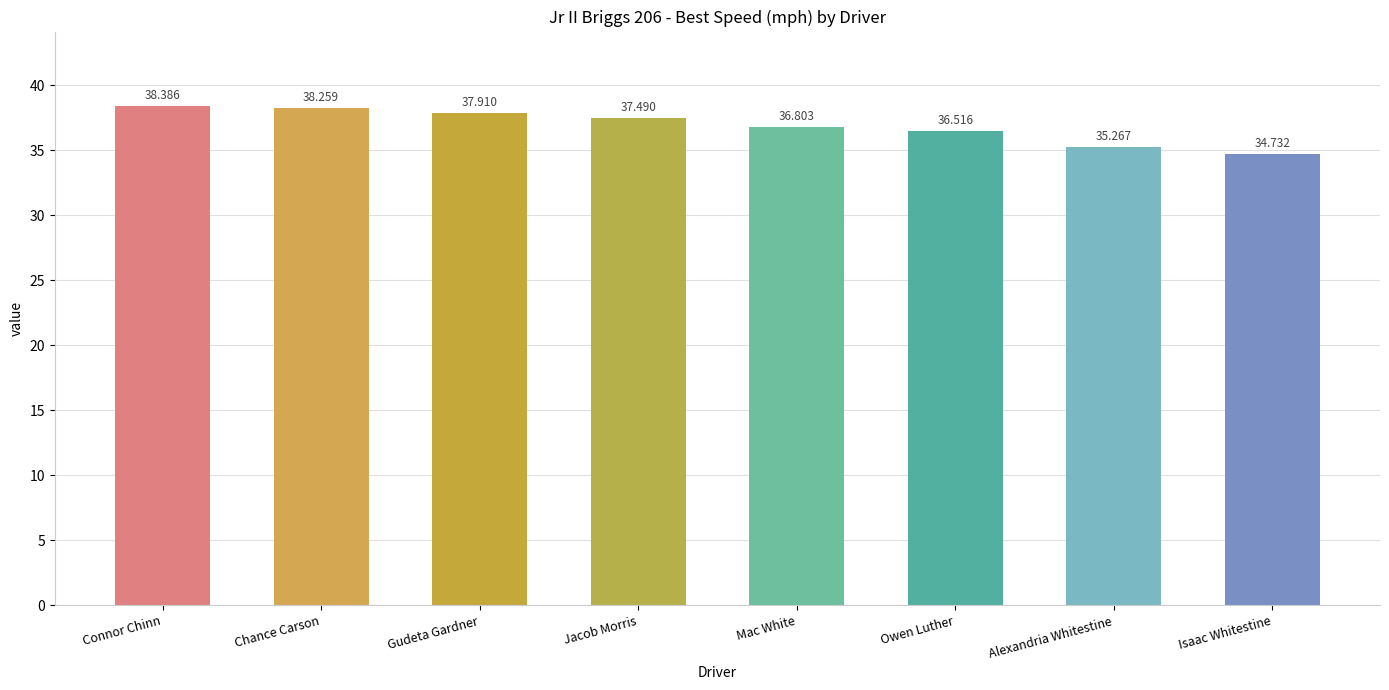

Where does the data first go above 37?

Connor Chinn